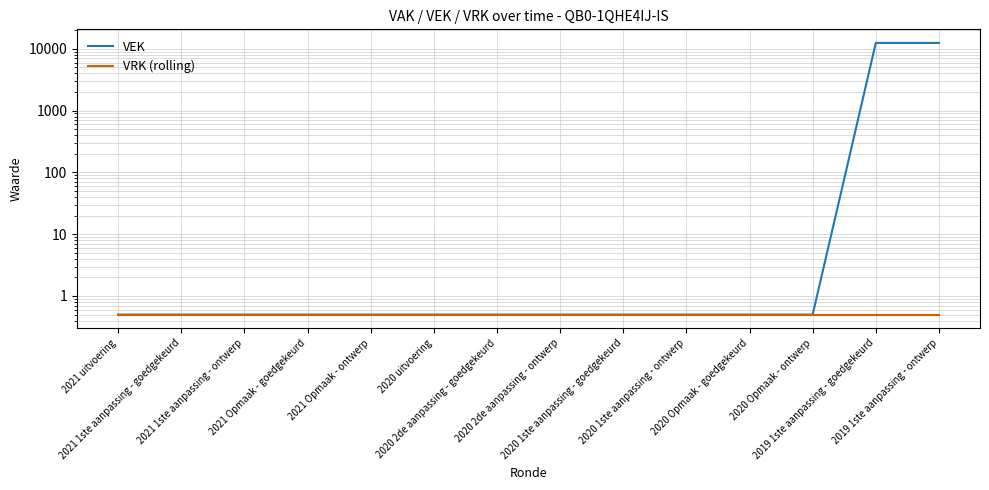

True or false: VRK (rolling) and VEK cross at least once.

False